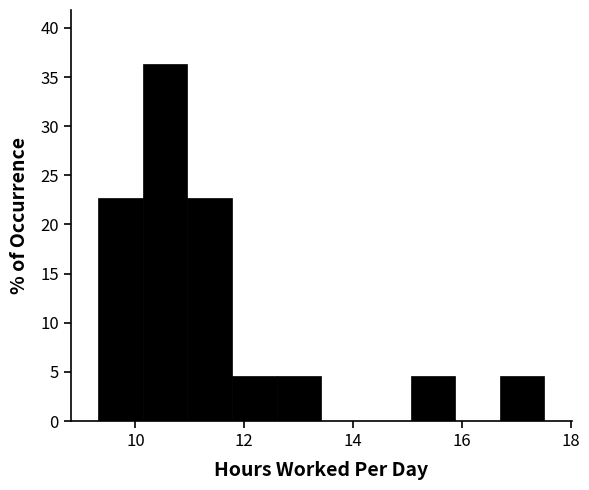

Reading left to right, transcribe this chart: for each bar, give the range it covers on the x-axis and its height. Neither the bar edges nor the heights are printed on the chart, so give them approximately, as read against the axes.

9.4 to 10.2: 22.5
10.2 to 11.0: 36.5
11.0 to 11.8: 22.5
11.8 to 12.6: 4.5
12.6 to 13.4: 4.5
13.4 to 14.2: 0
14.2 to 15.0: 0
15.0 to 15.8: 4.5
15.8 to 16.6: 0
16.6 to 17.6: 4.5